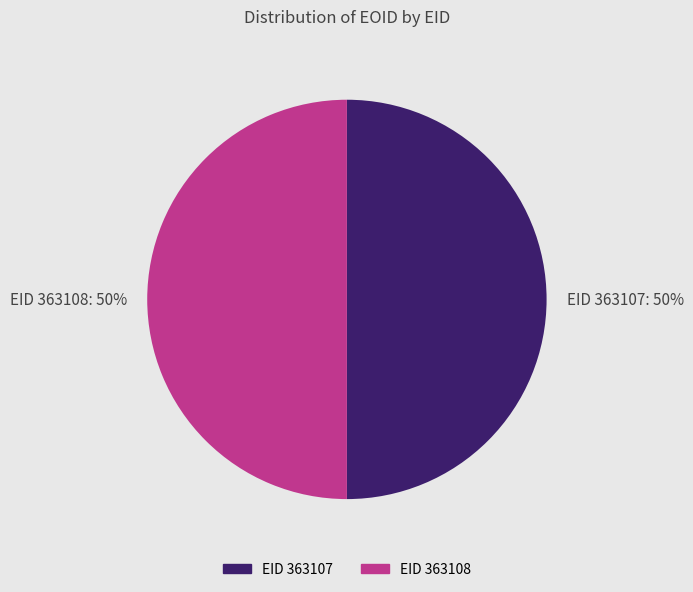

To the nearest percent, what portion does EID 363107: 50% represent?

50%